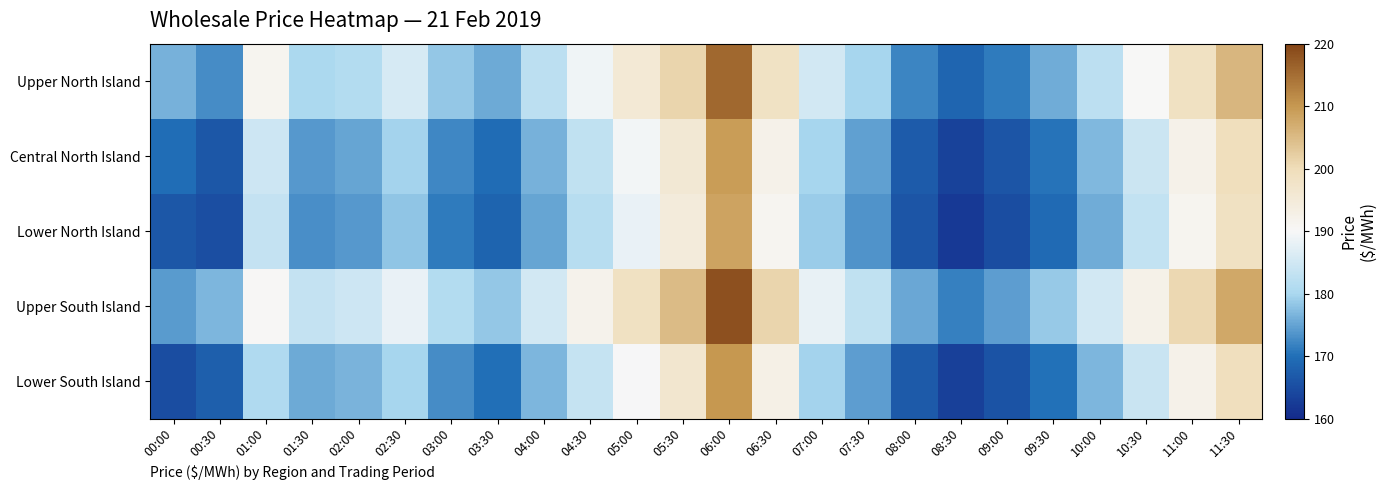

How many categories are shown in the chart?

24